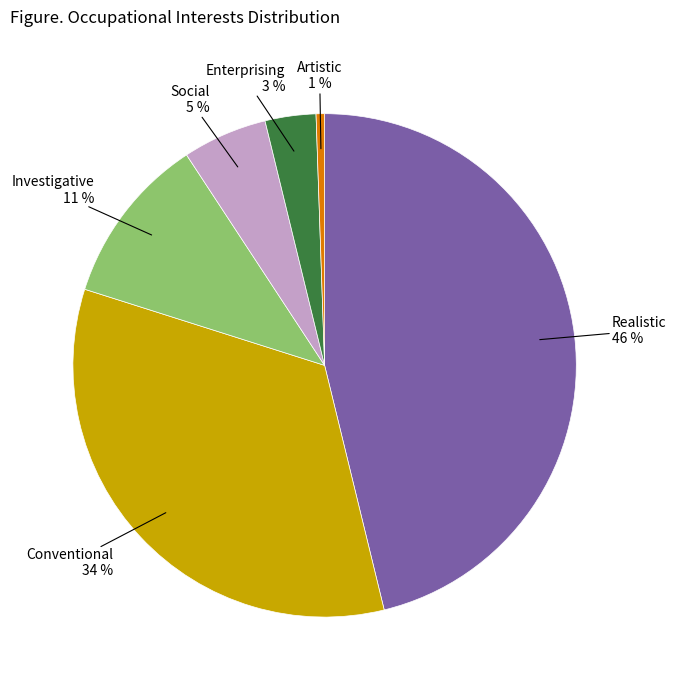

Which has a higher value, Enterprising or Realistic?

Realistic